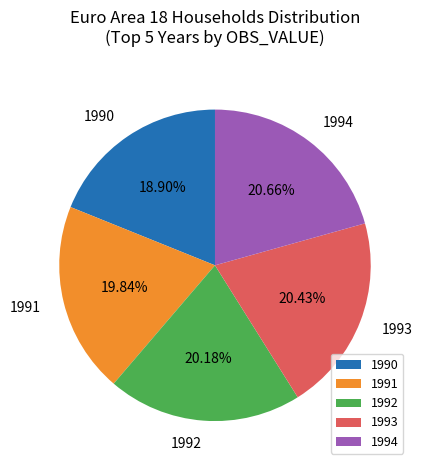

Approximately how many times larger is the value at 1990 compared to 1993?

0.9